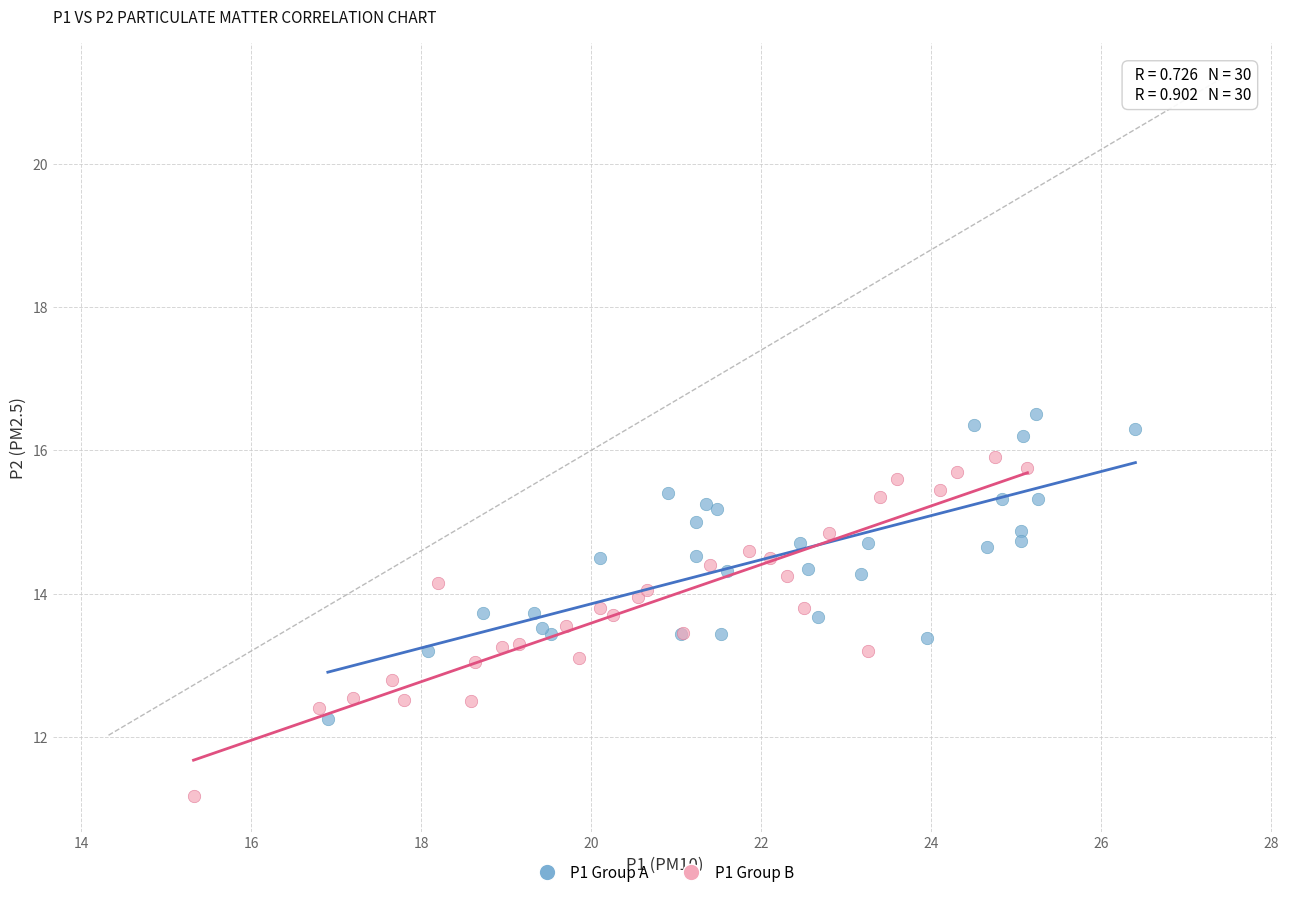

Which series reaches the minimum Y coordinate?

P1 Group B